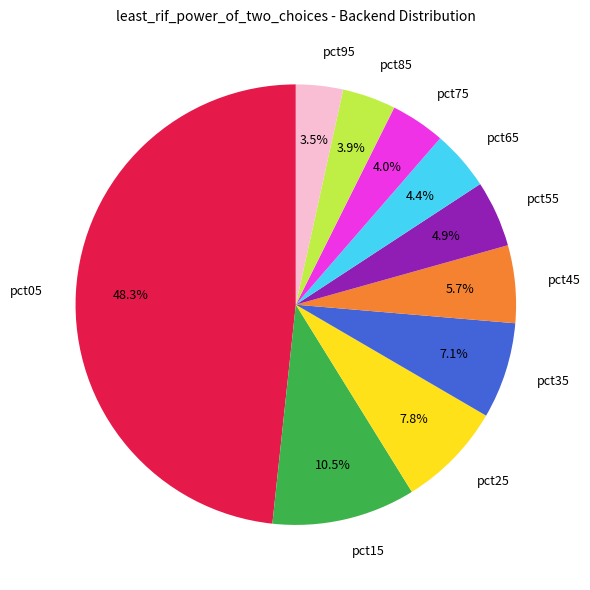

Which category has the biggest portion of the pie?

pct05